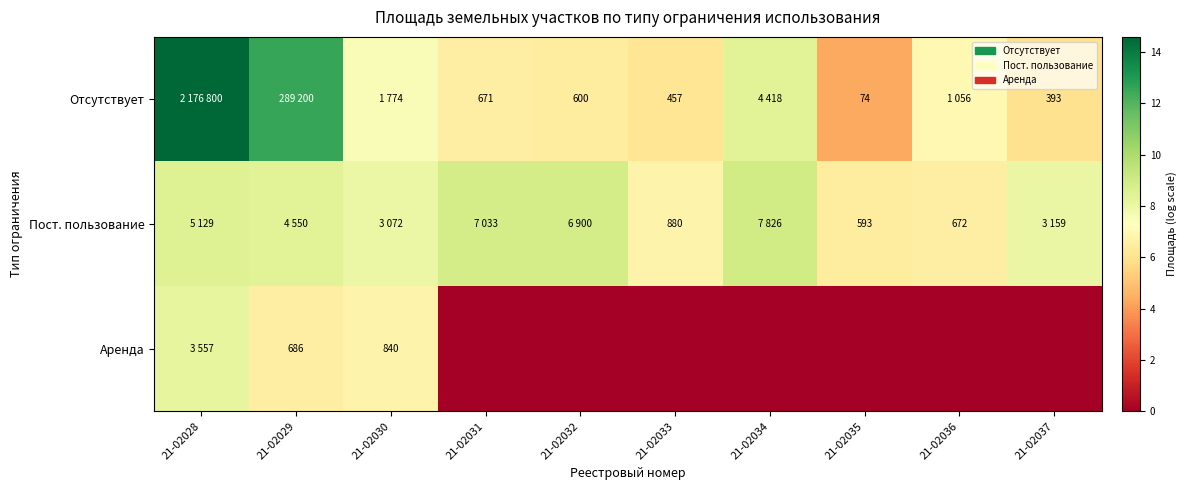

At which category is the sum across all series the highest?

21-02028